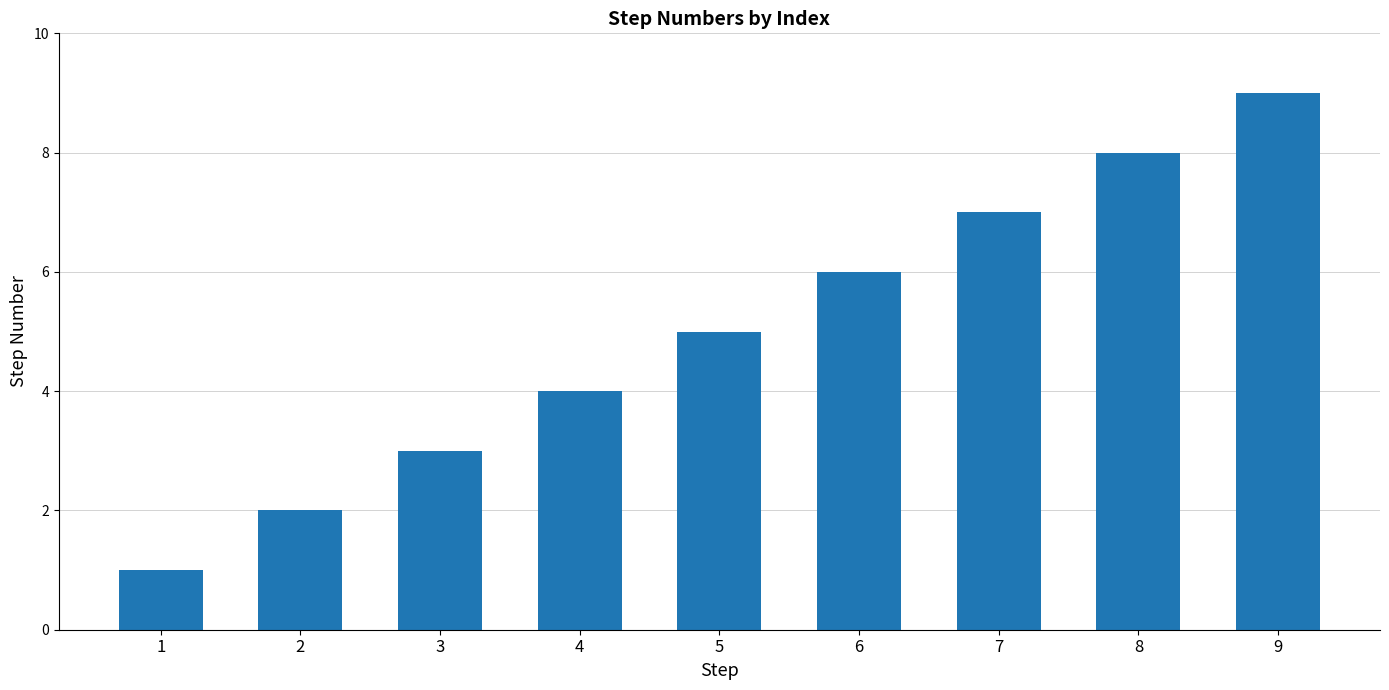

Count the number of data series in this chart.

1